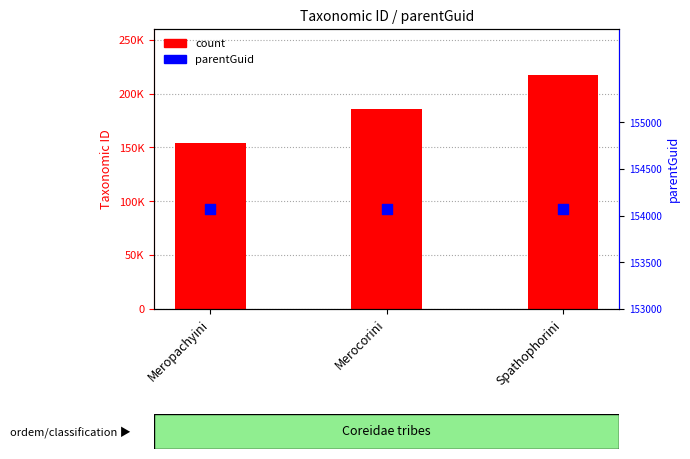

Is the value of count at Spathophorini greater than the value of parentGuid at Meropachyini?

Yes